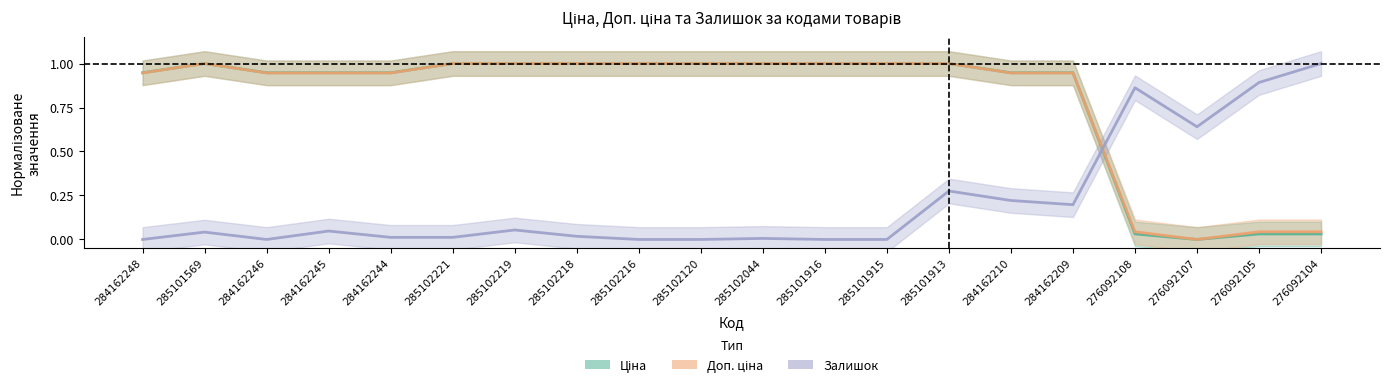

What position from the right is 284162210?

6